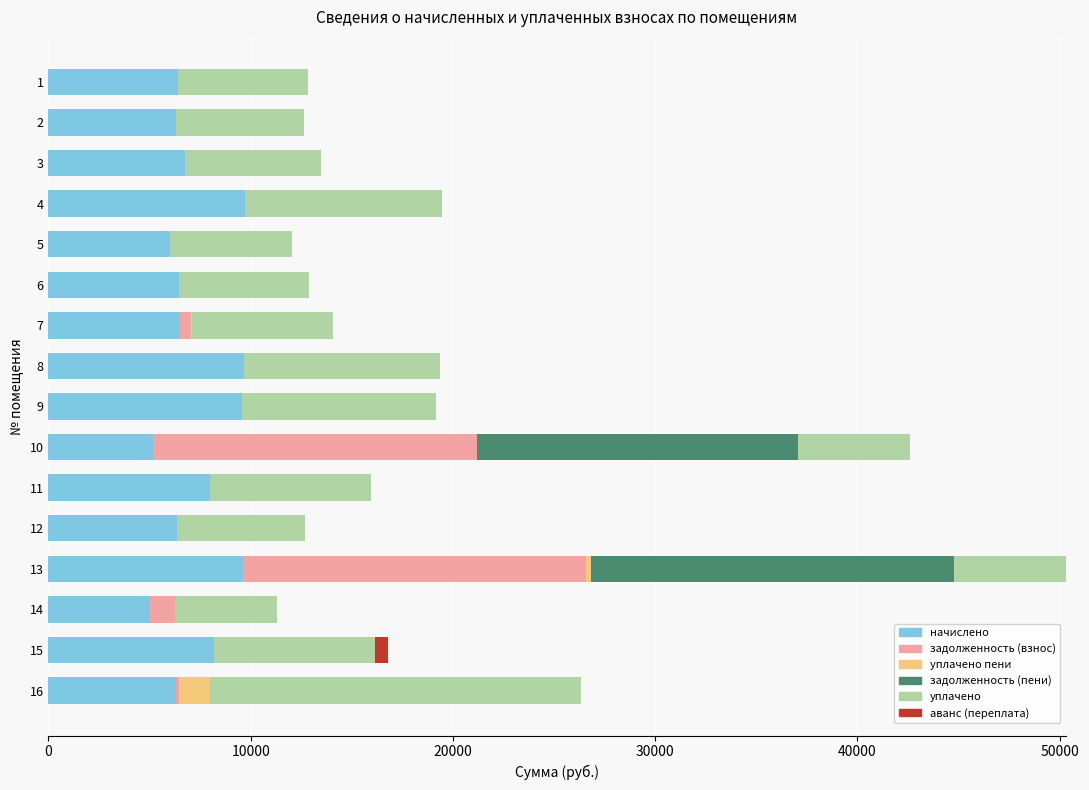

What is the sum of all начислено values?

116052.5